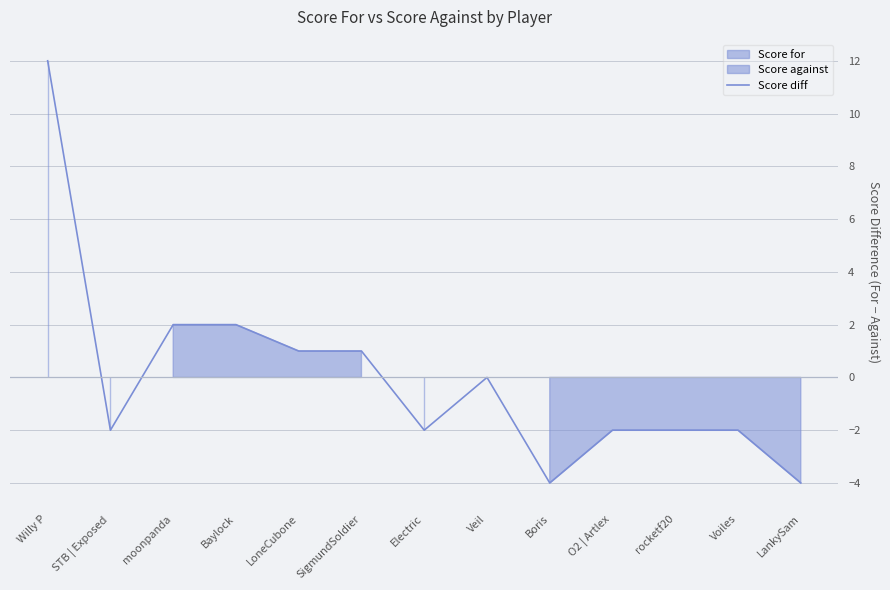

What is the smallest value displayed?

-4